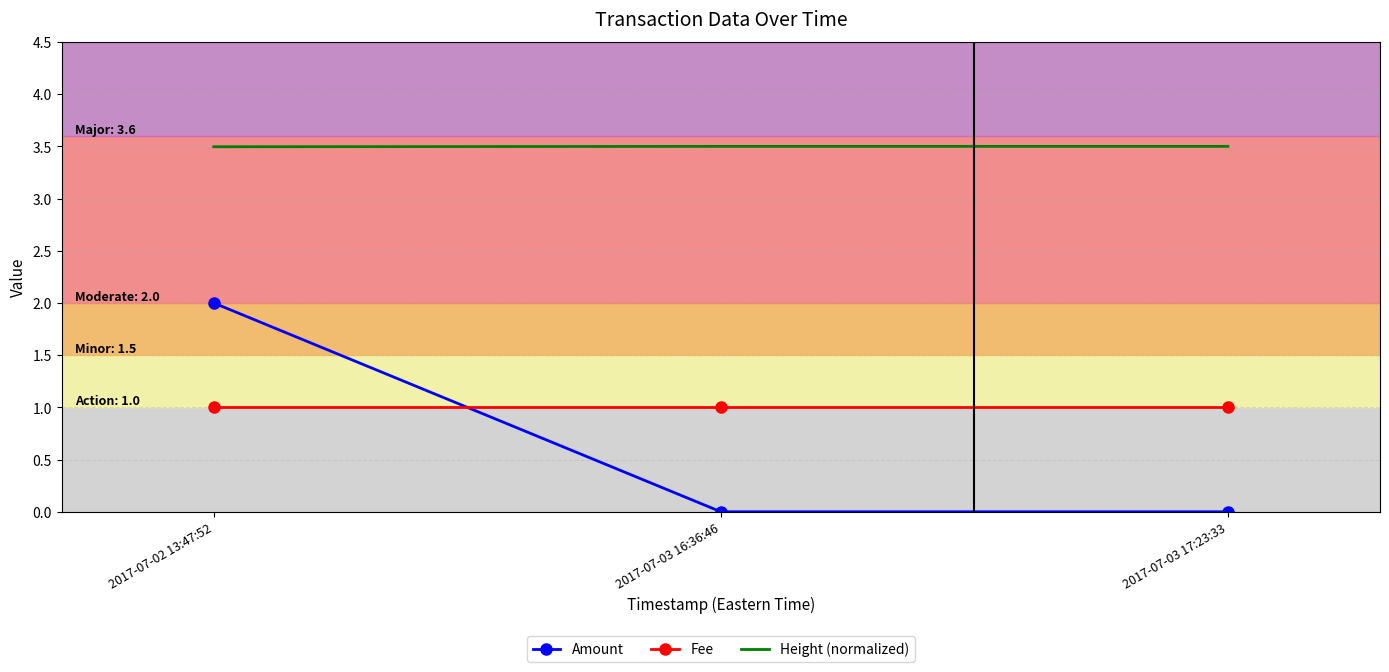

Rank the series by their maximum value, from highest to lowest.

Height (normalized), Amount, Fee